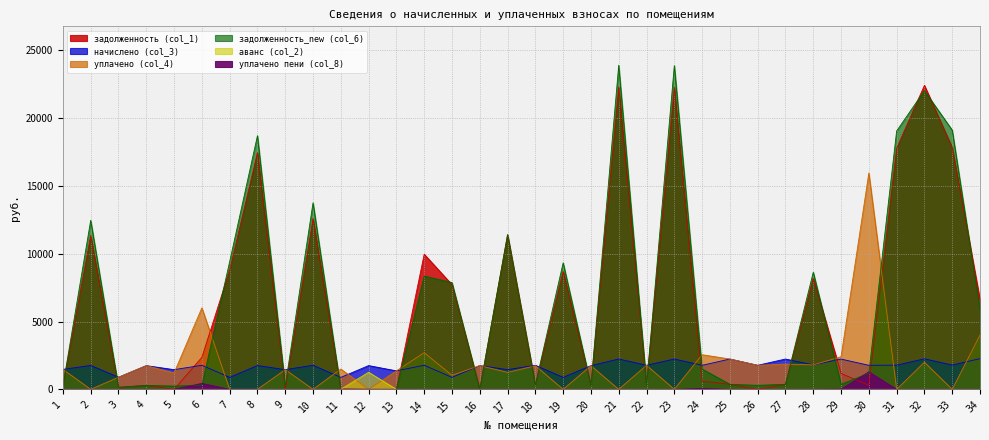

True or false: уплачено пени (col_8) and задолженность_new (col_6) cross at least once.

True